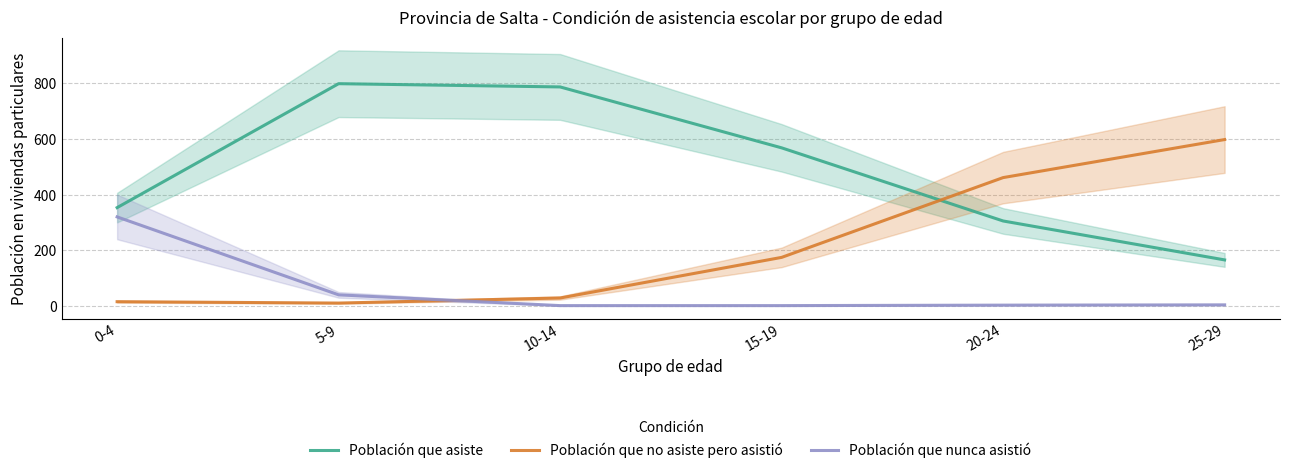

Rank the categories by Población que no asiste pero asistió value from lowest to highest.

5-9, 0-4, 10-14, 15-19, 20-24, 25-29